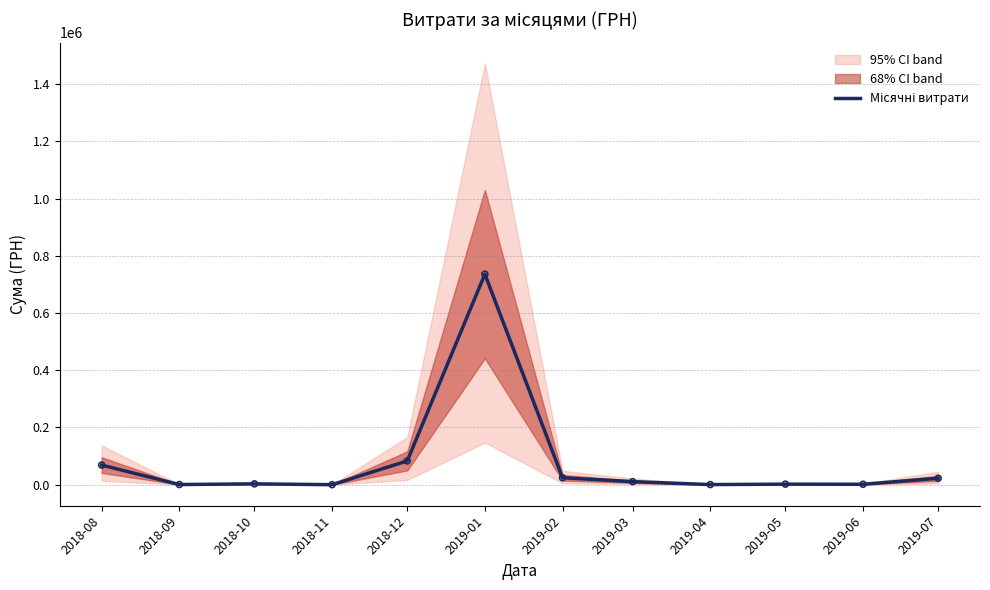

Approximately how many times larger is the value at 2018-12 compared to 2019-02?

3.4